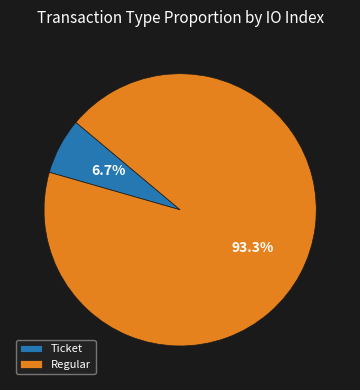

What is the largest slice in the pie chart?

Regular